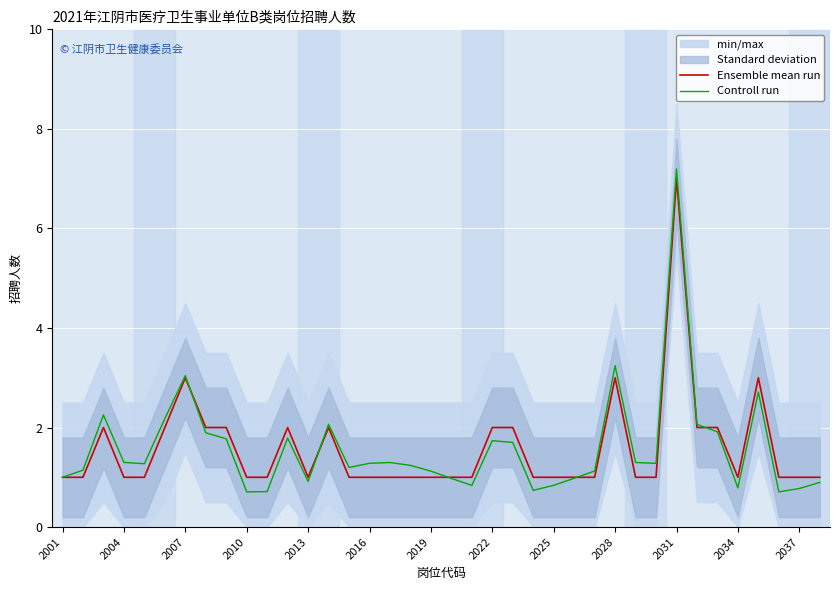

Is it true that Ensemble mean run equals 1.5 at 2031?

False